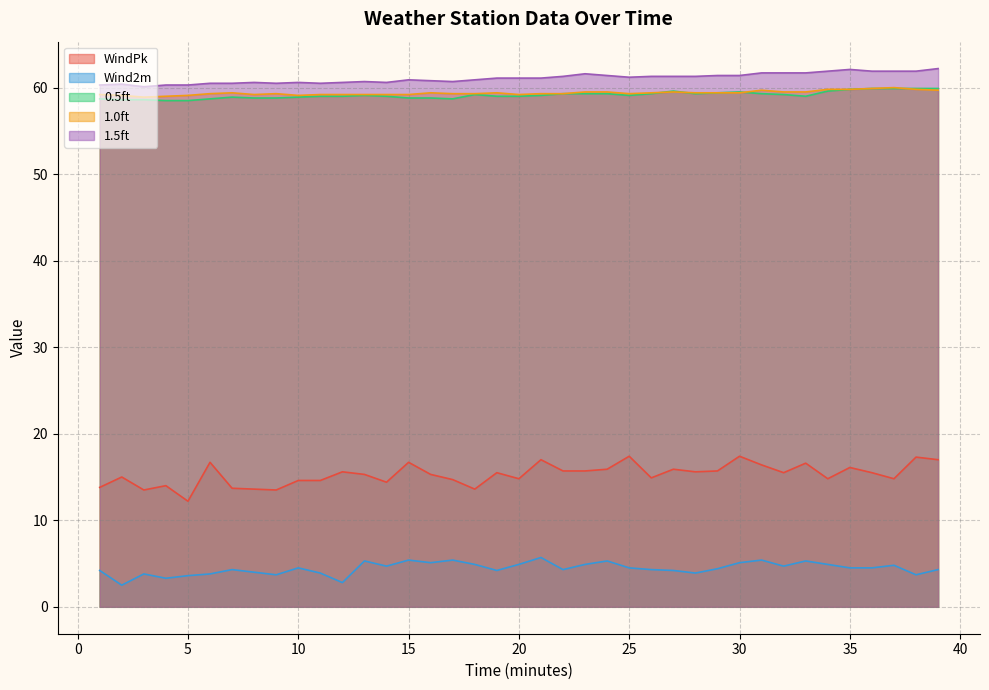

The value of 0.5ft at 13 is 92.9. True or false?

False